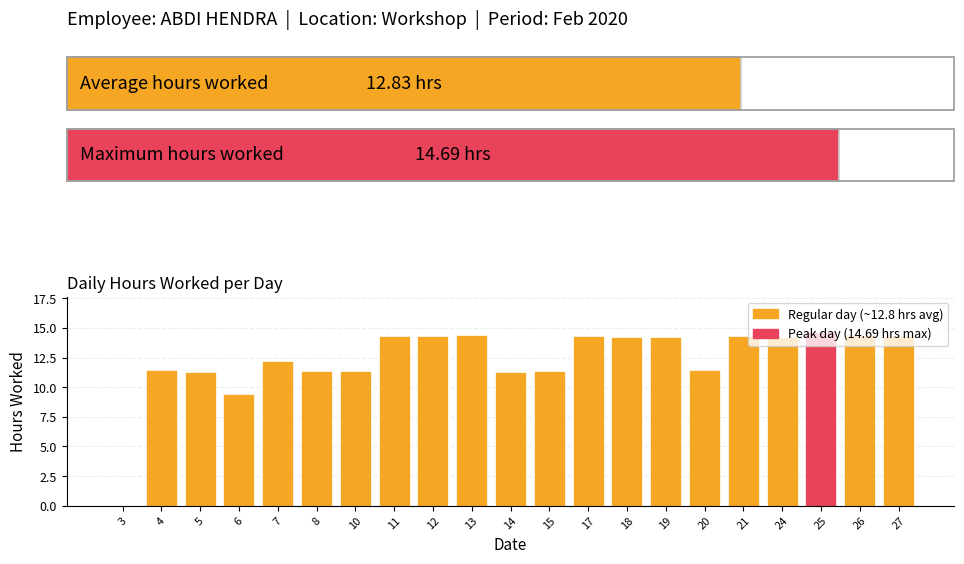

How many positive values are there?

20